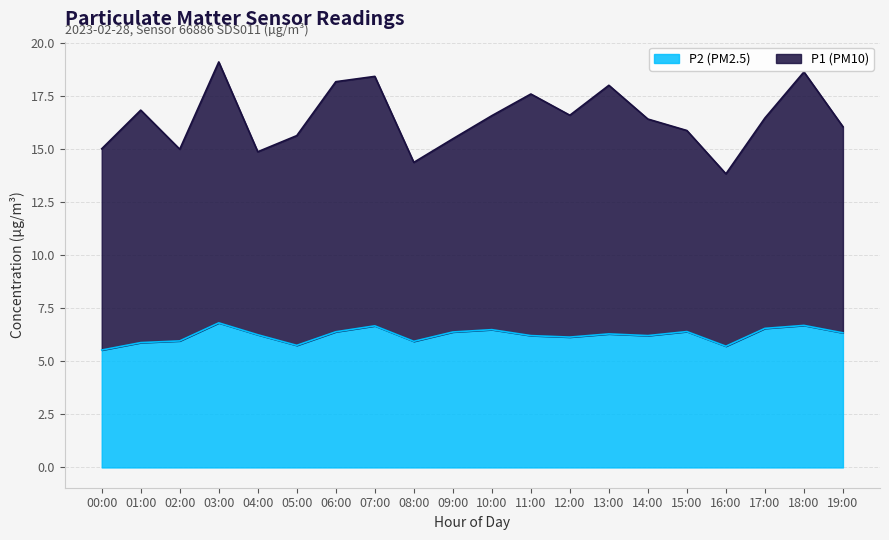

Does the chart display data point markers on the line(s)?

No